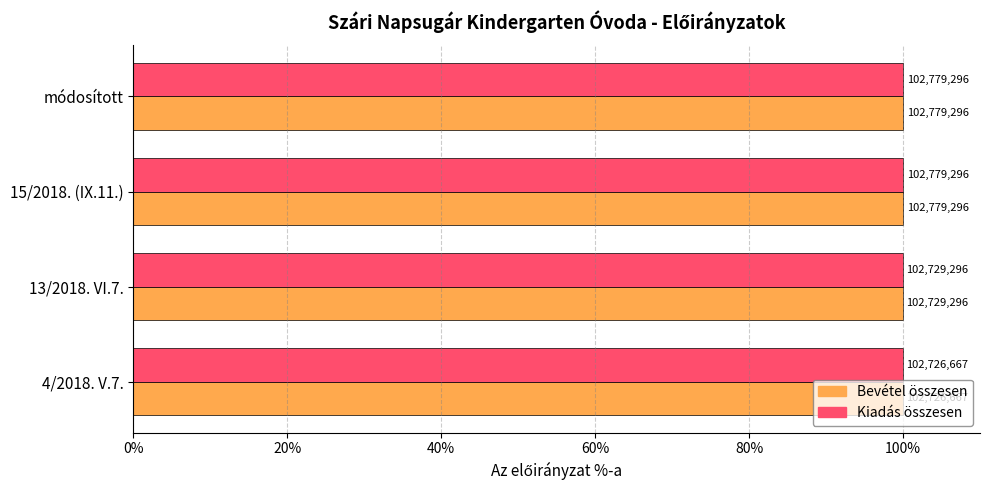

What are all the series names shown in the legend?

Bevétel összesen, Kiadás összesen